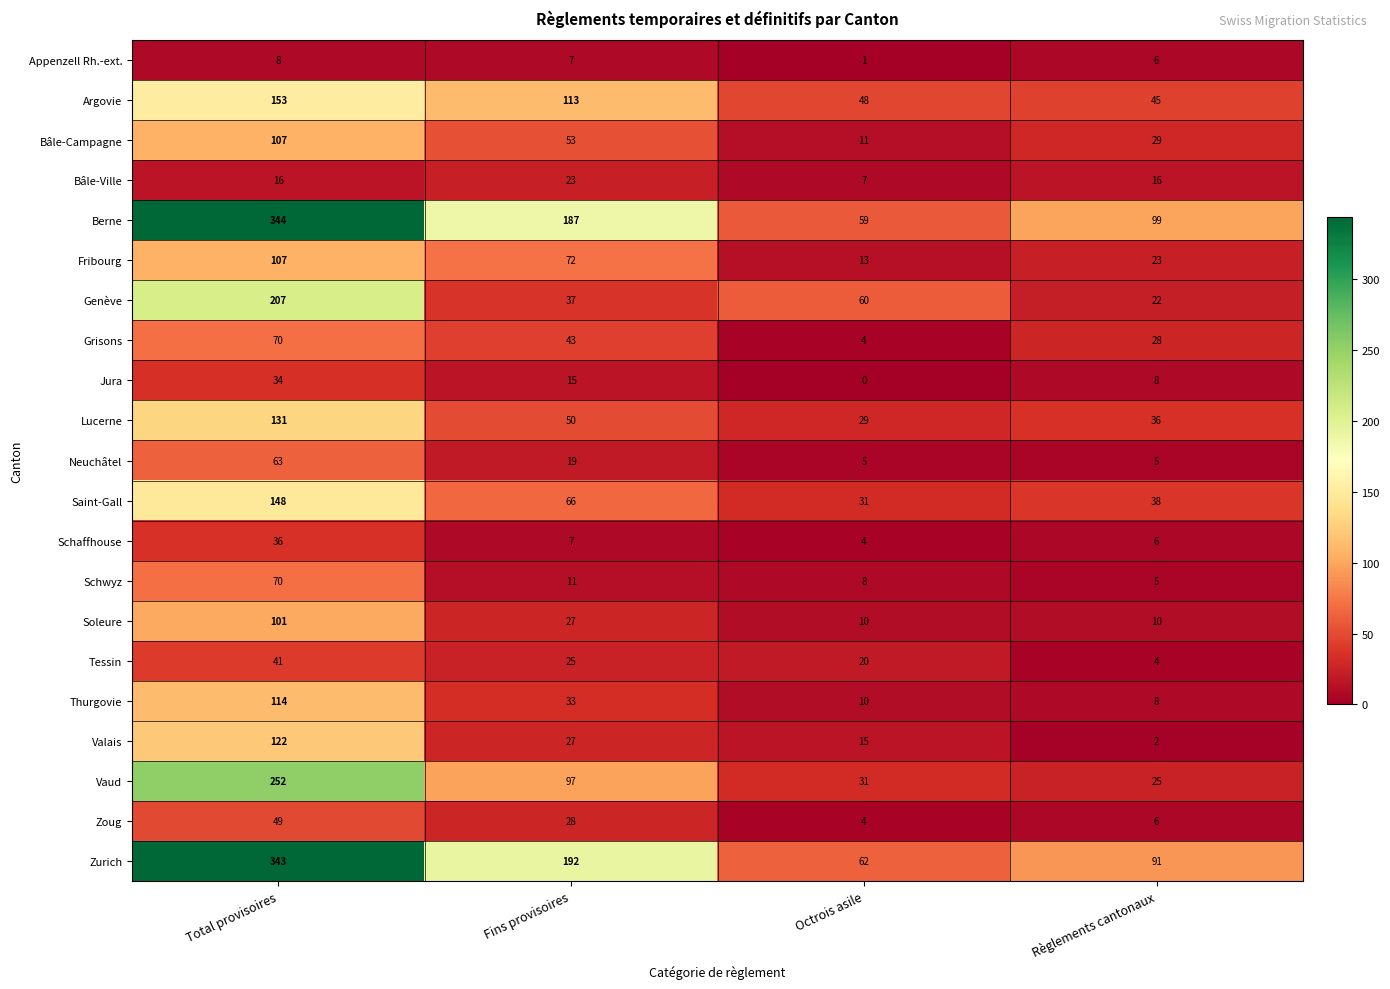

Which series has the largest total across all categories?

Berne